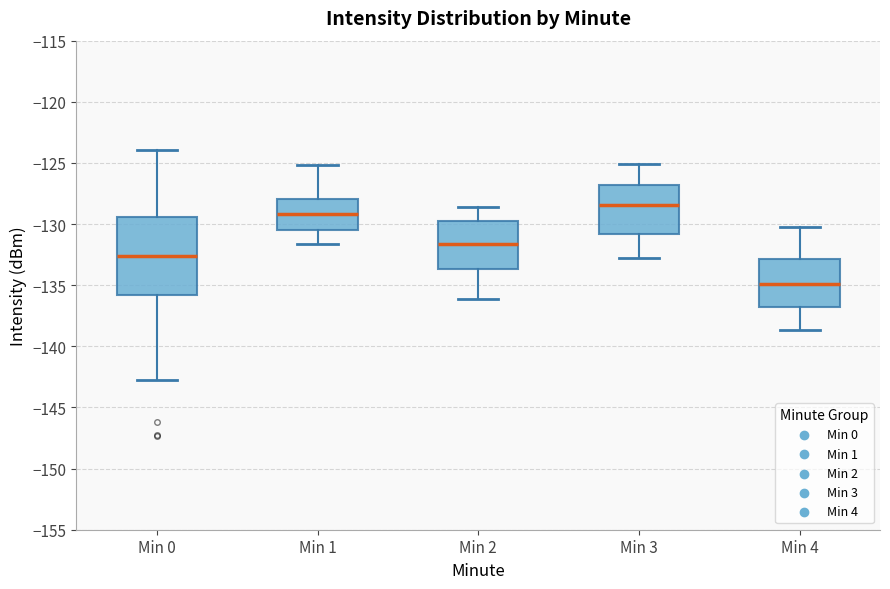

Where does the median line of the box for Min 2 sit on the y-axis? The values are not printed on the chart, so give them approximately, as read against the axis.

-131.5